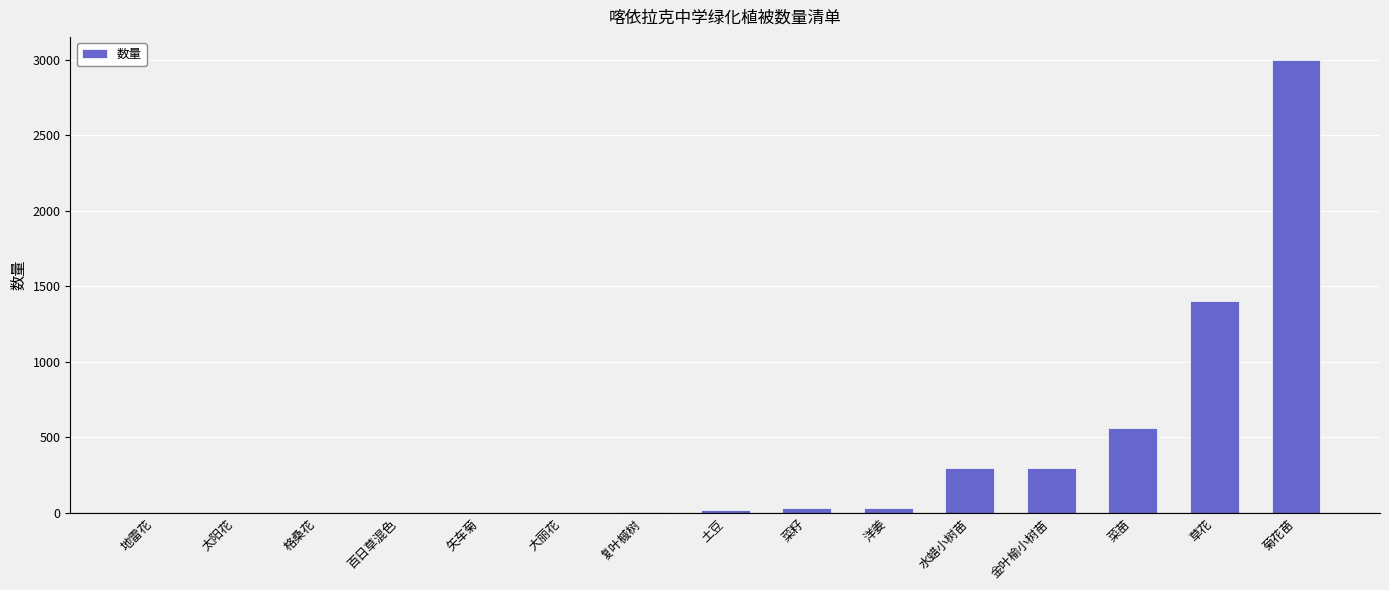

At which label is the value closest to 1500?

草花